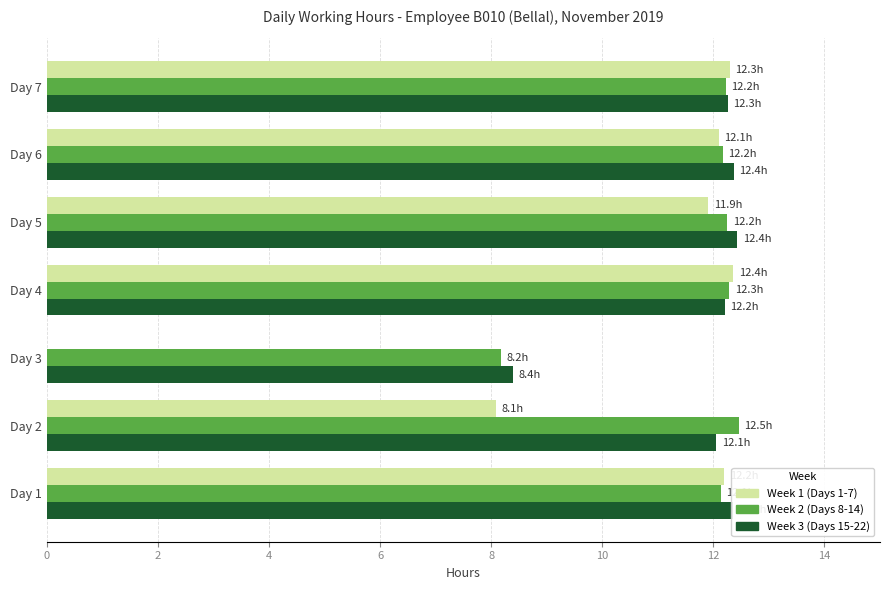

What is the total value across all series at Day 4?

36.9